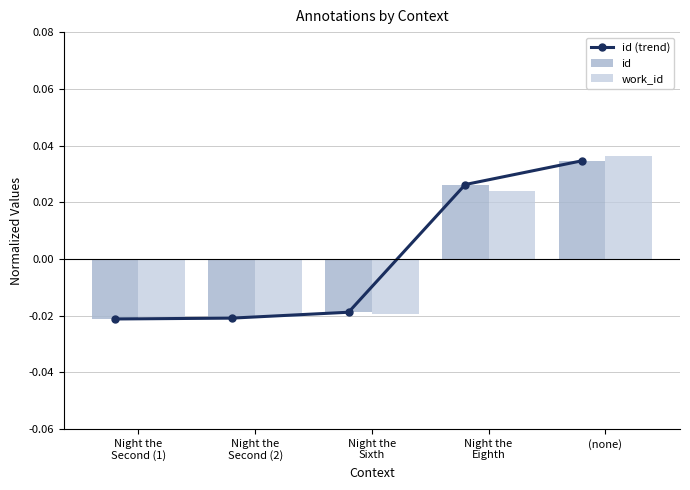

What is the difference between the maximum and second lowest values in the work_id series?

0.1